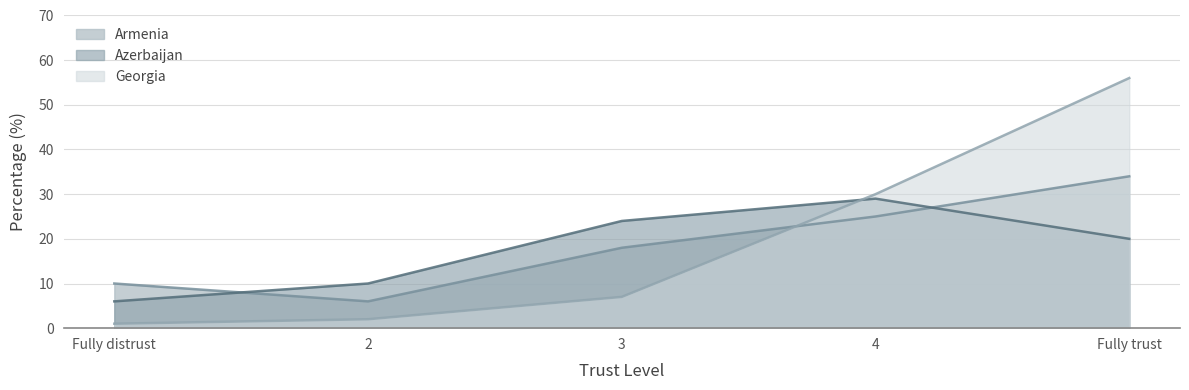

What is the label of the 2nd point from the left?

2